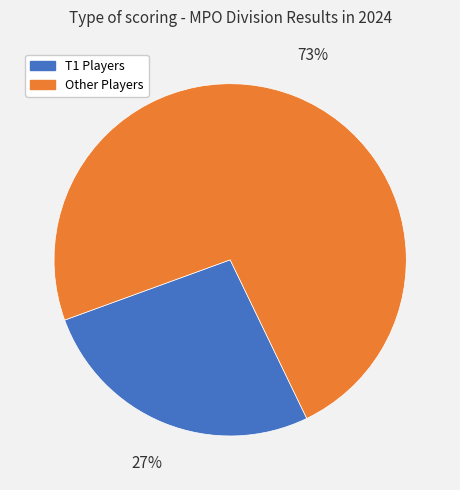

How many segments does this pie chart have?

2